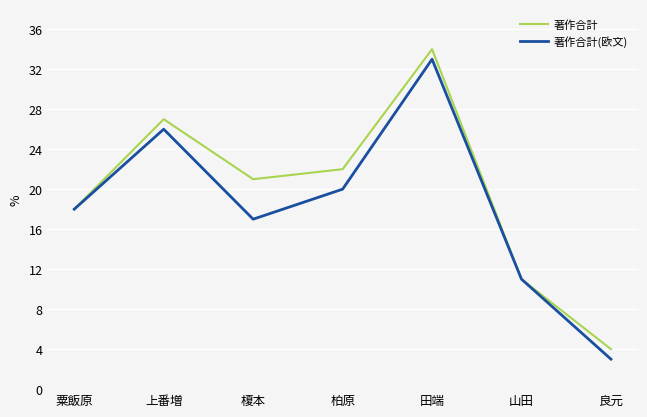

At which category is the sum across all series the highest?

田端